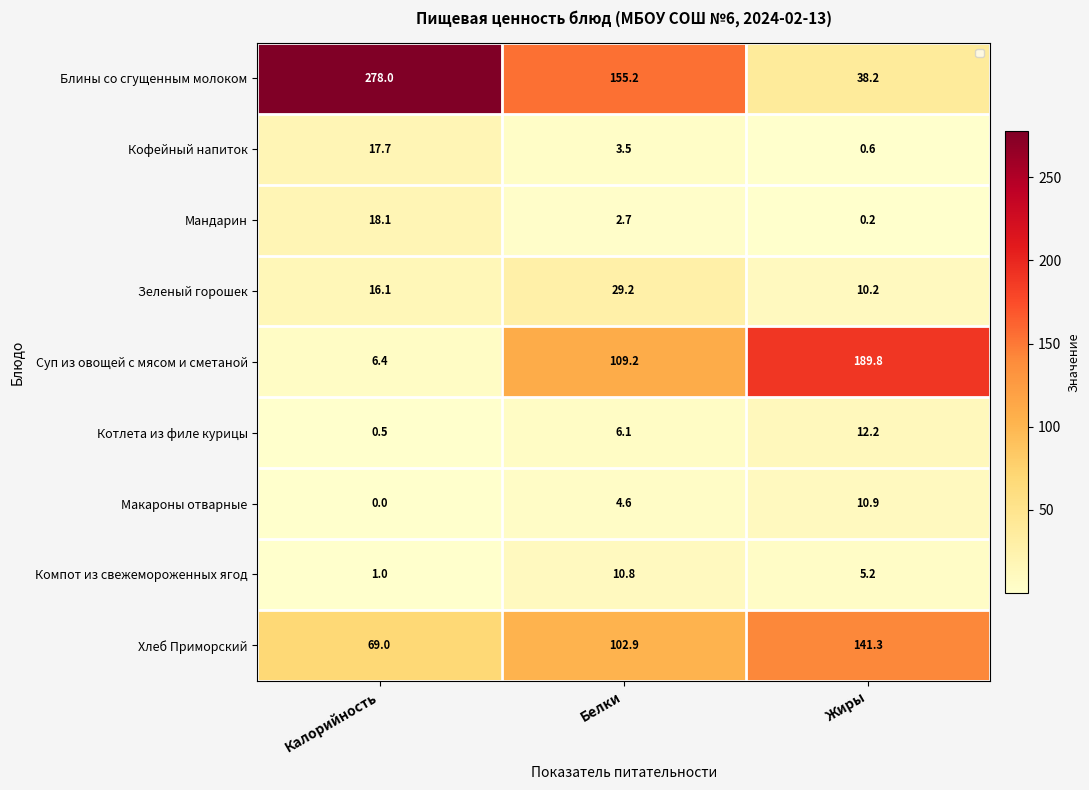

List the series in order of their peak value, highest first.

Блины со сгущенным молоком, Суп из овощей с мясом и сметаной, Хлеб Приморский, Зеленый горошек, Мандарин, Кофейный напиток, Котлета из филе курицы, Макароны отварные, Компот из свежемороженных ягод